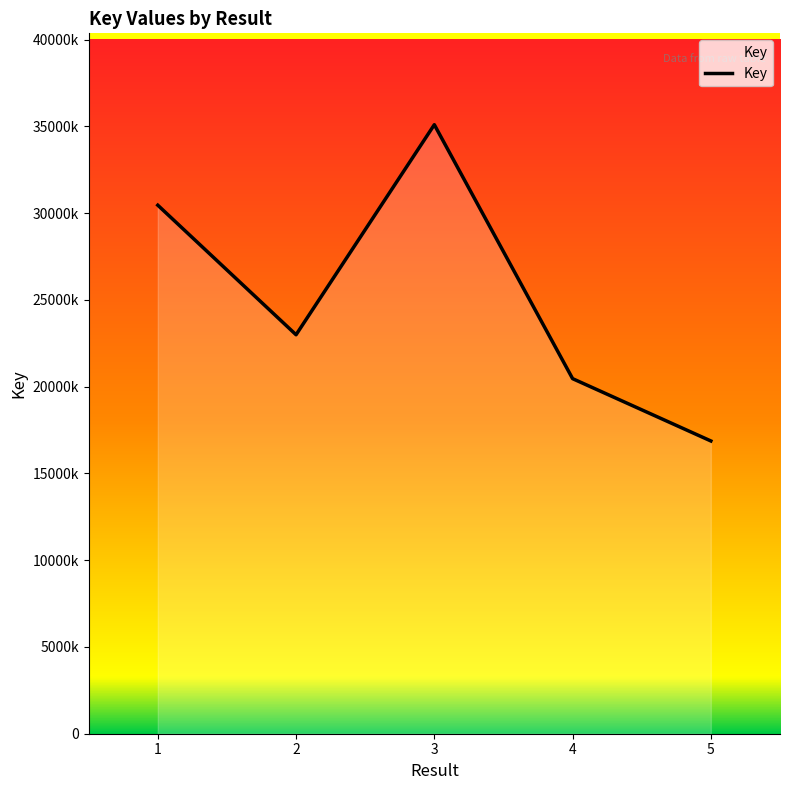

At which category does the chart reach its peak across all series?

3